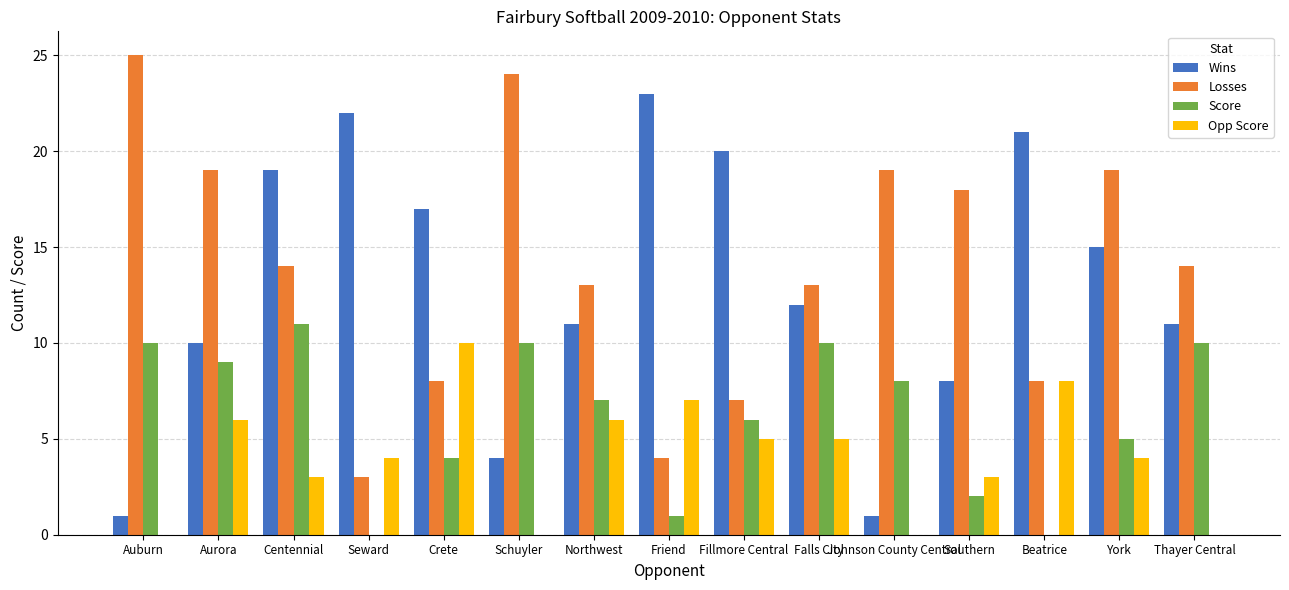

The Losses series shows 6 at Falls City. True or false?

False